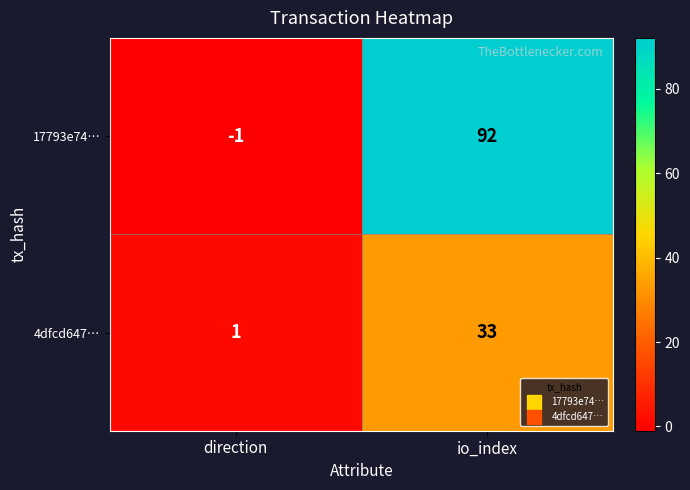

What is the average value of the 17793e74… series?

46